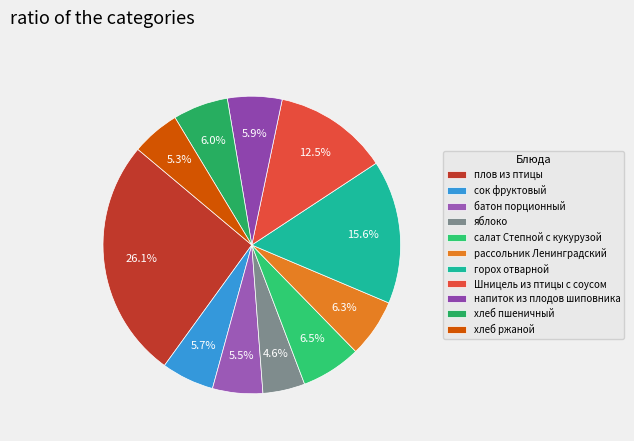

Is there a majority slice in this chart?

No